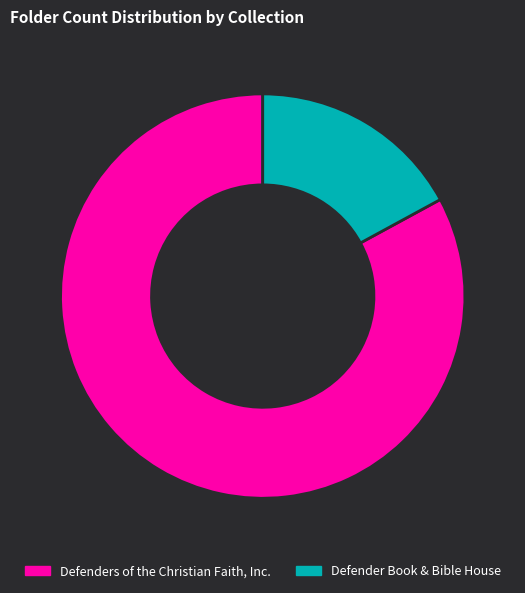

Is there a majority slice in this chart?

Yes